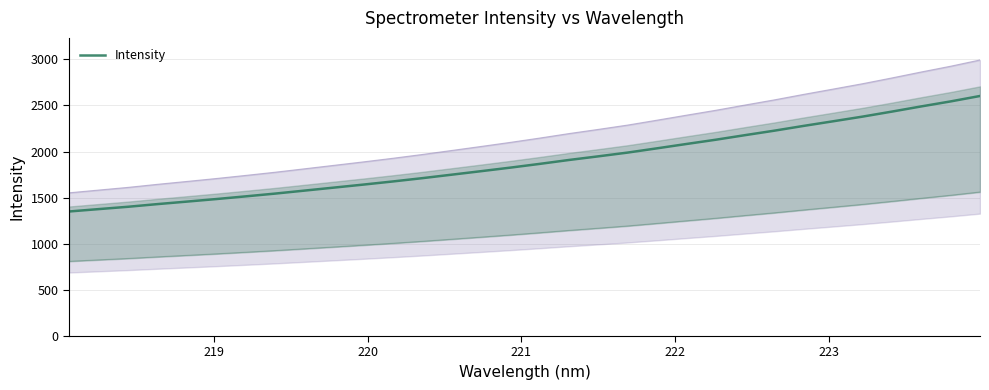

What is the minimum value shown in the chart?

1349.7